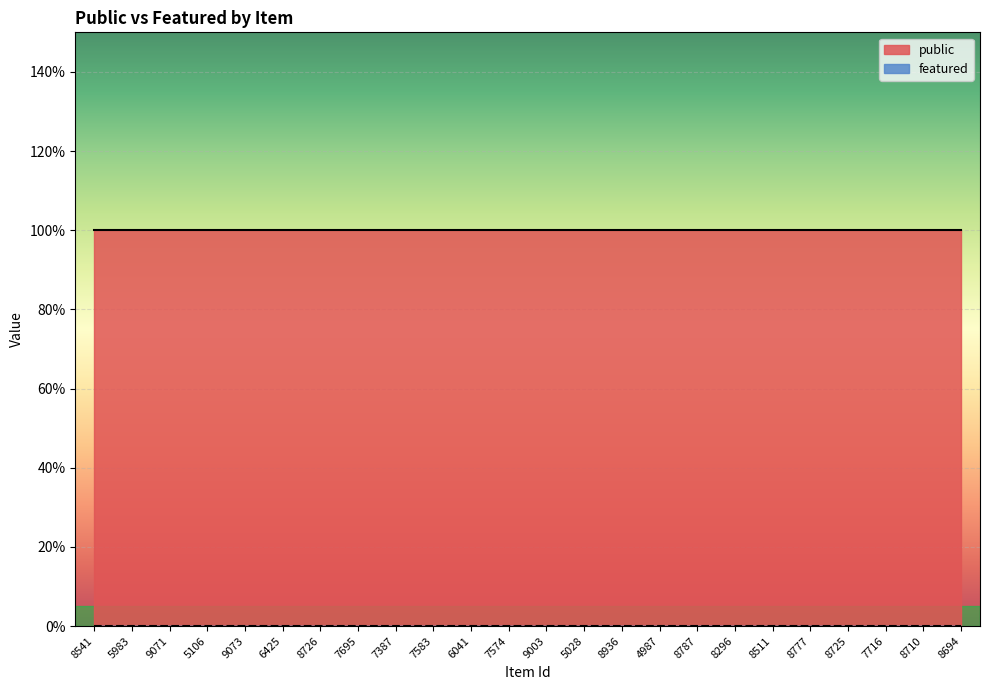

Reading left to right, what are all the values shown in this chart?

public: 1	1	1	1	1	1	1	1	1	1	1	1	1	1	1	1	1	1	1	1	1	1	1	1
featured: 0	0	0	0	0	0	0	0	0	0	0	0	0	0	0	0	0	0	0	0	0	0	0	0